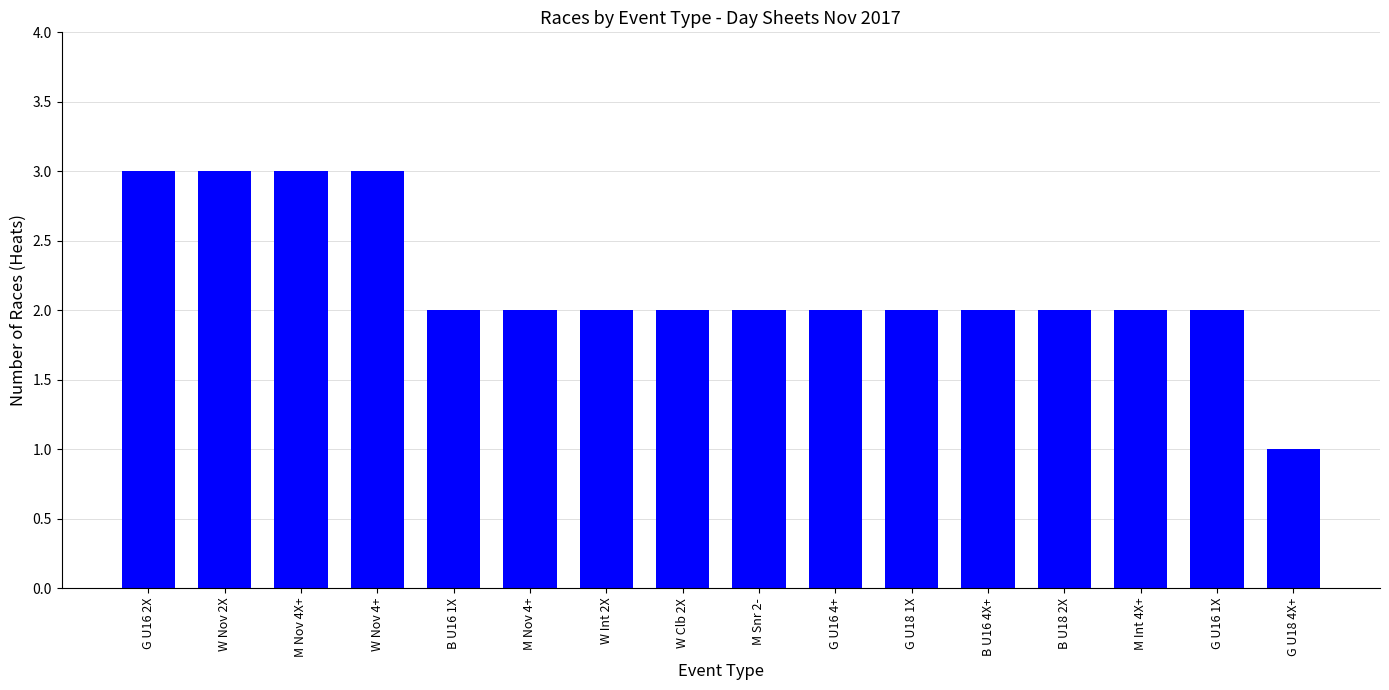

Reading right to left, extract all data points from this chart.

1	2	2	2	2	2	2	2	2	2	2	2	3	3	3	3